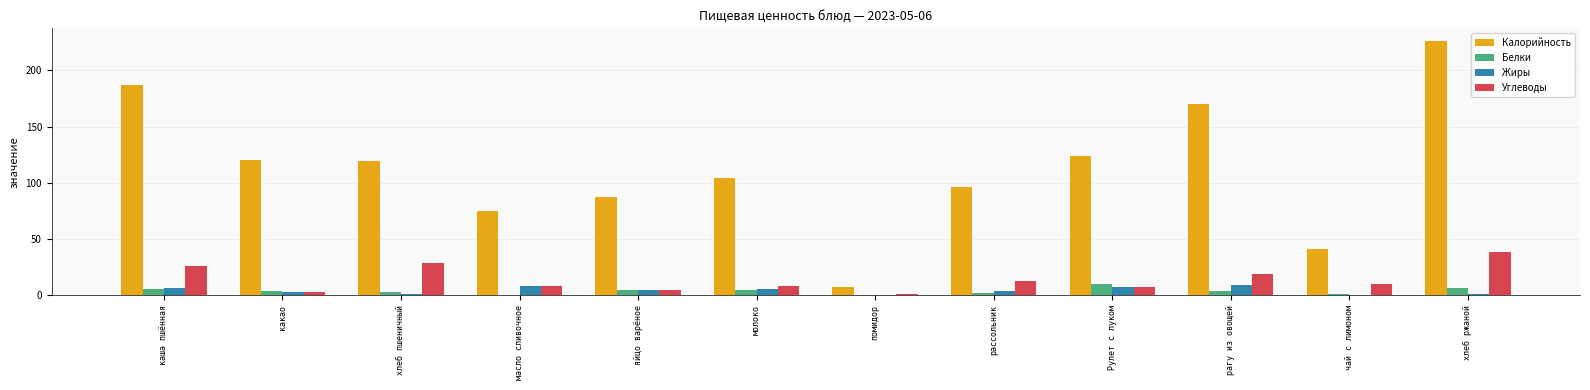

What is the approximate value of Углеводы at какао?

3.2